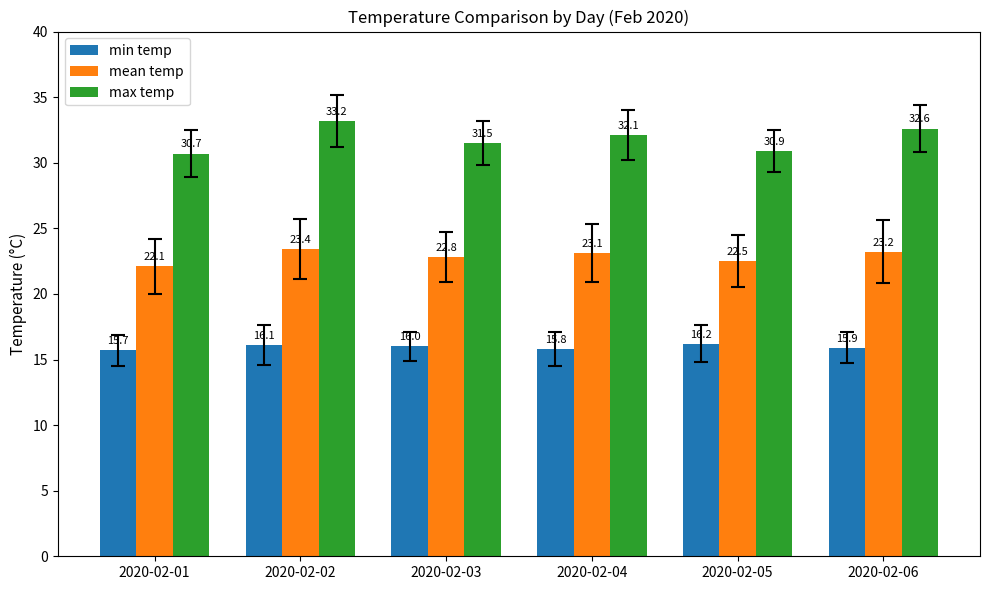

Reading left to right, extract all data points from this chart.

min temp: 15.7	16.1	16.0	15.8	16.2	15.9
mean temp: 22.1	23.4	22.8	23.1	22.5	23.2
max temp: 30.7	33.2	31.5	32.1	30.9	32.6